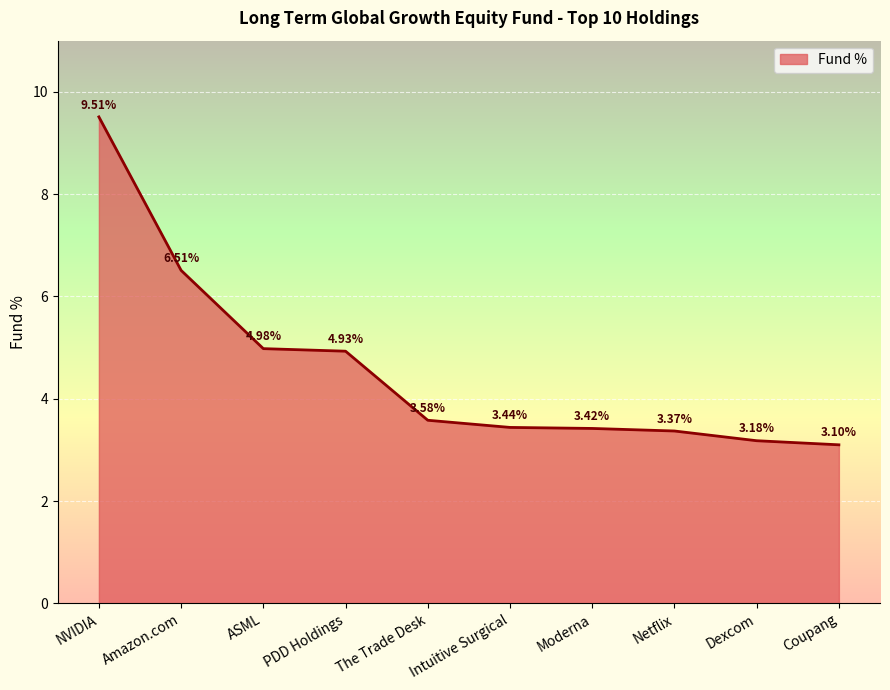

What is the difference between the values at The Trade Desk and ASML?

1.4